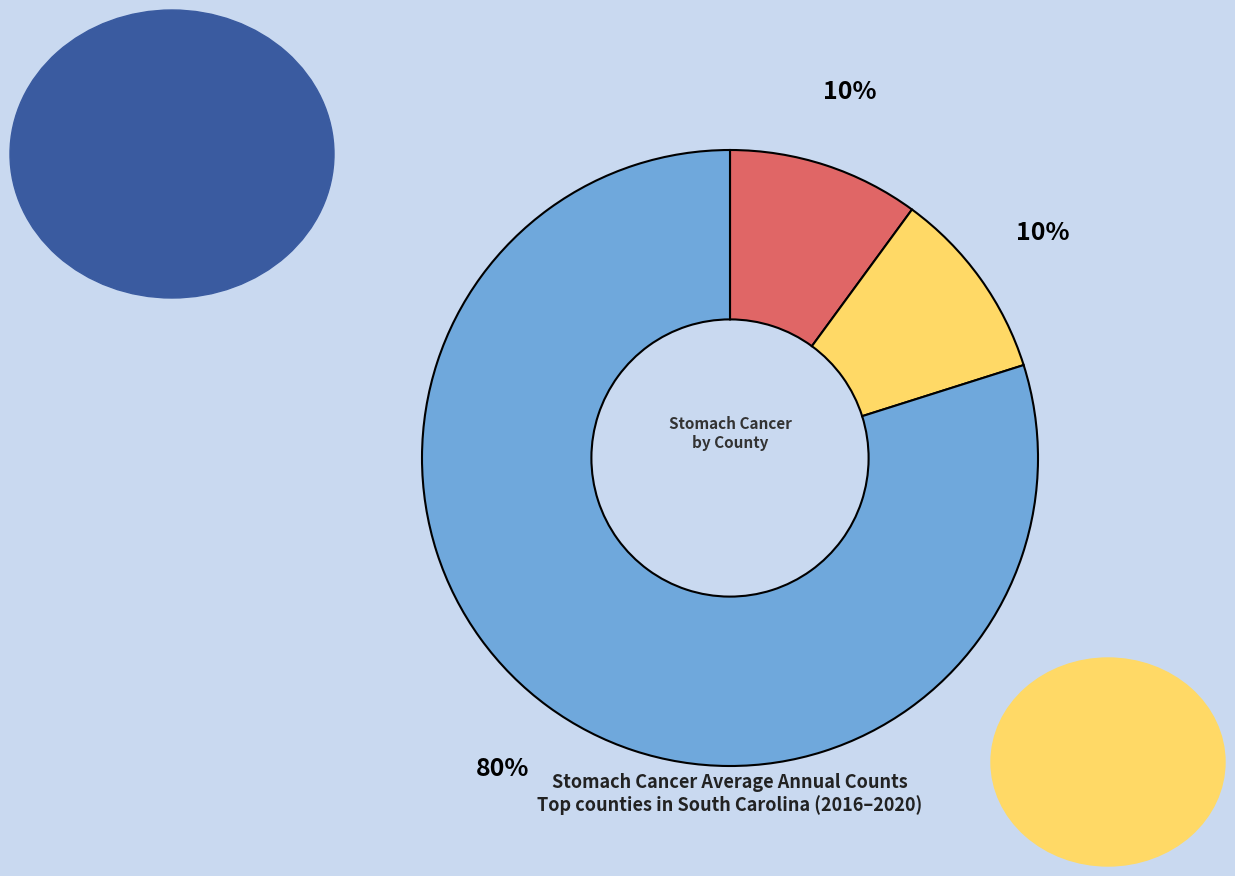

Does any single category account for the majority?

Yes